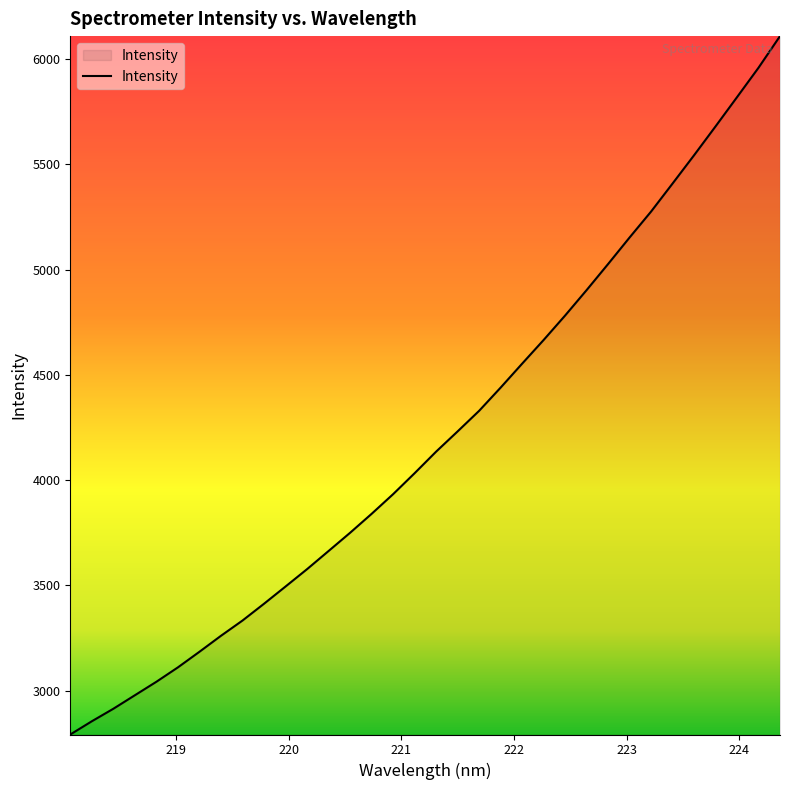

What is the maximum value shown in the chart?

6109.4